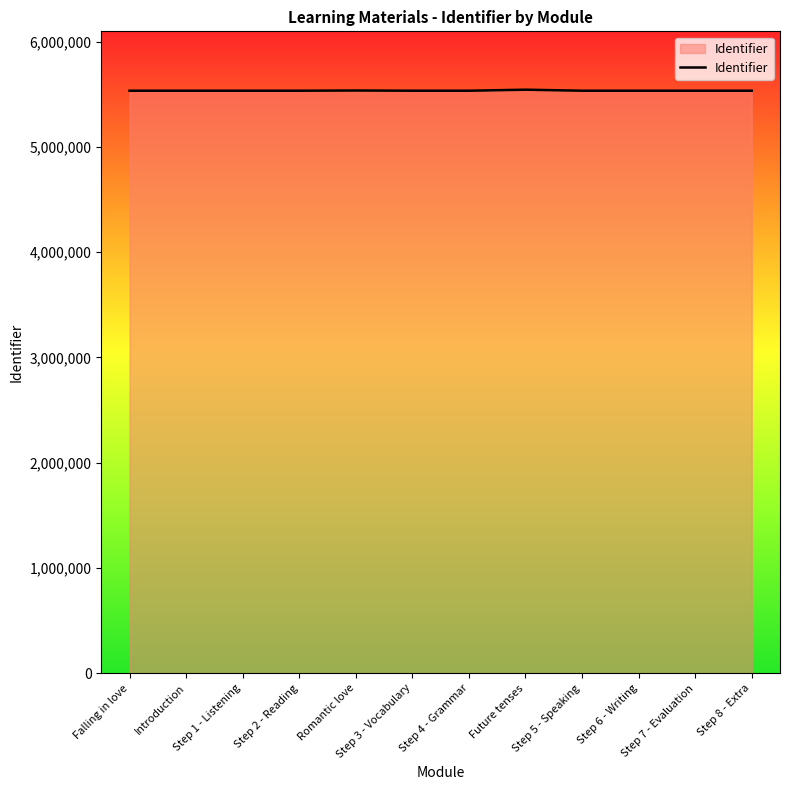

The value at Step 4 - Grammar is 8212379. True or false?

False